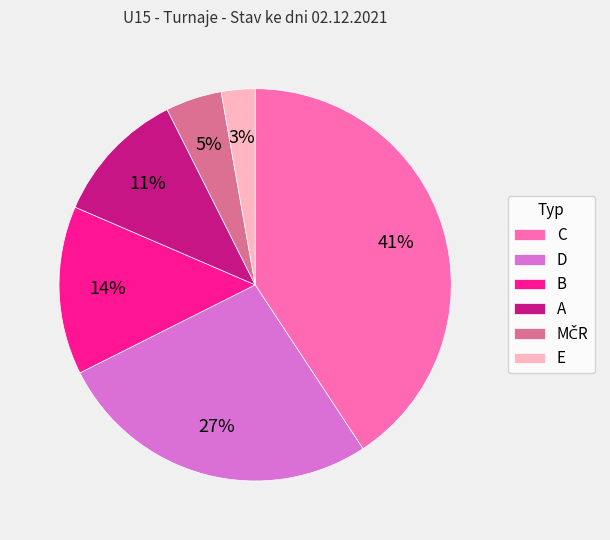

Approximately how many times larger is the value at B compared to C?

0.3